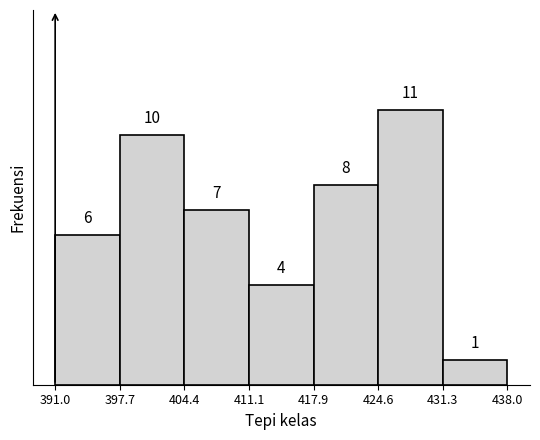

Reading left to right, transcribe this chart: for each bar, give the range it covers on the x-axis and its height.

391.0 to 397.7: 6
397.7 to 404.4: 10
404.4 to 411.1: 7
411.1 to 417.9: 4
417.9 to 424.6: 8
424.6 to 431.3: 11
431.3 to 438.0: 1